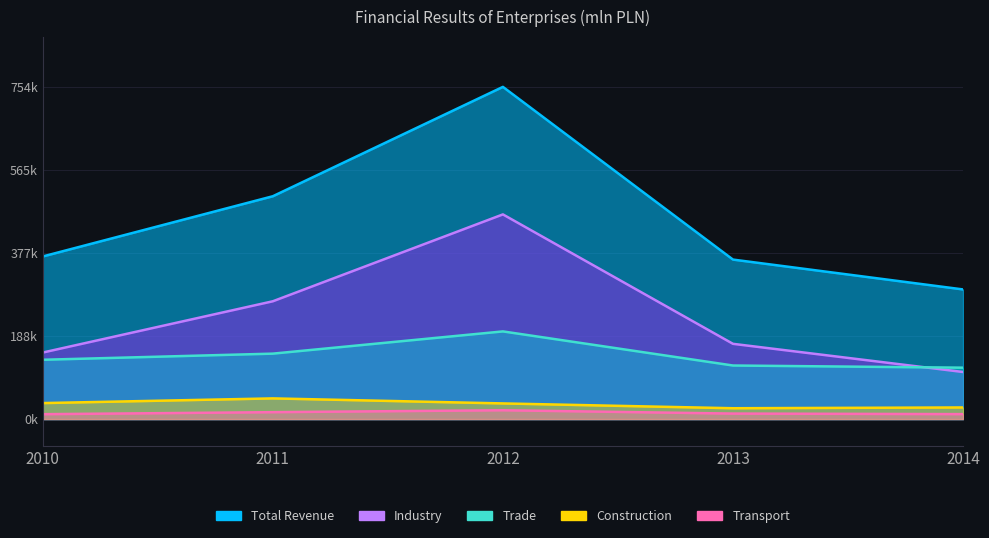

What is the difference between the maximum and minimum values in the Construction series?

22351.6